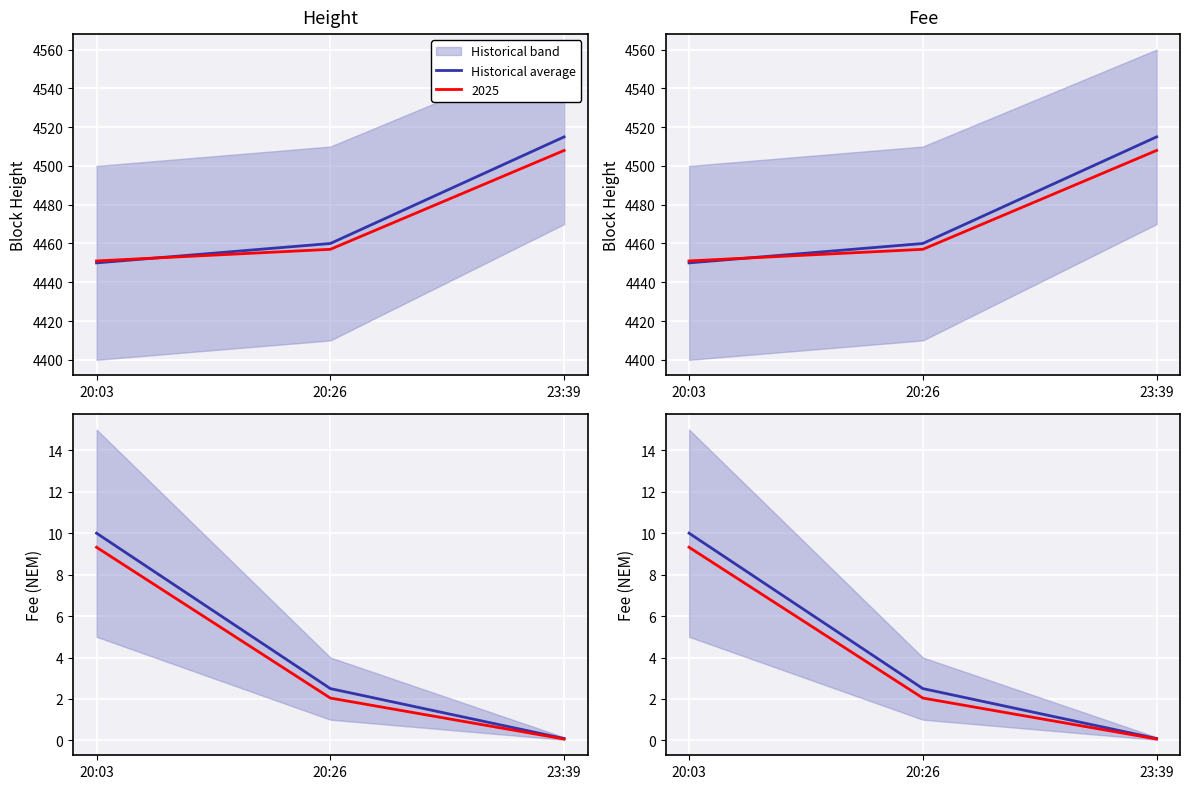

List the labels in order of value, largest first.

20:03, 20:26, 23:39